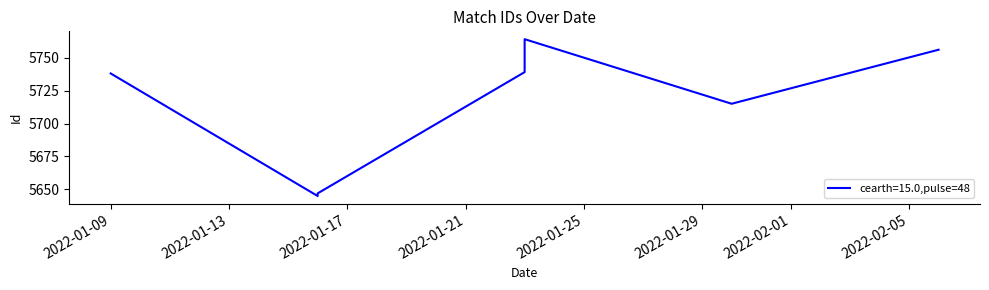

Rank the categories by value from lowest to highest.

2022-01-16, 2022-01-16, 2022-01-30, 2022-01-09, 2022-01-23, 2022-02-06, 2022-01-23